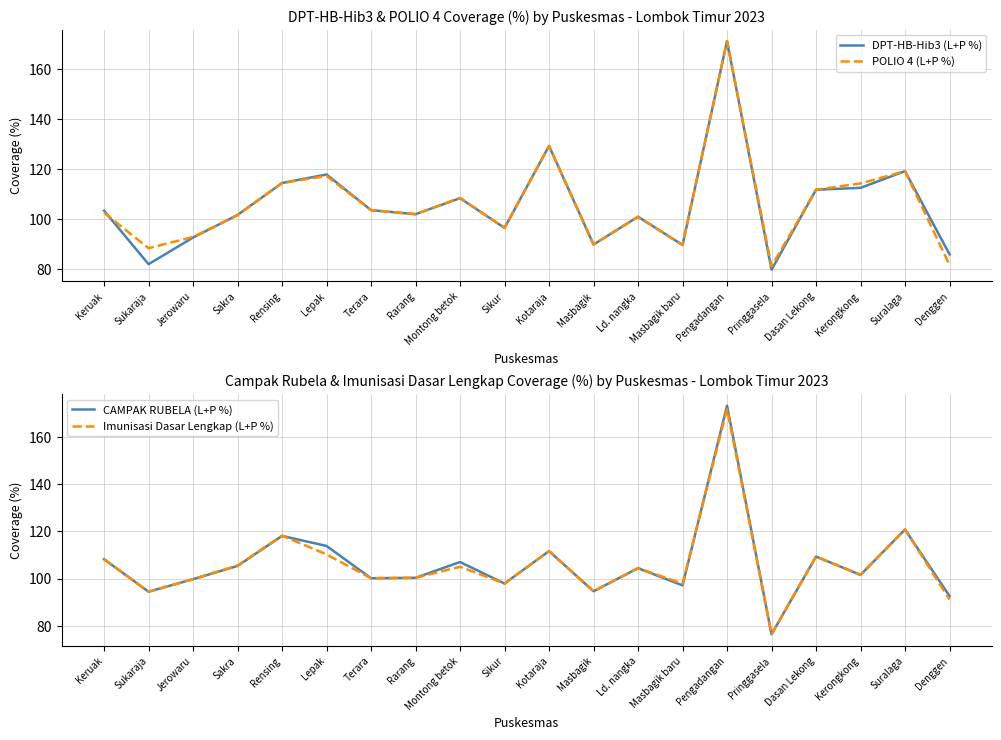

Rank the series at Ld. nangka from lowest to highest value.

DPT-HB-Hib3 (L+P %), POLIO 4 (L+P %), CAMPAK RUBELA (L+P %), Imunisasi Dasar Lengkap (L+P %)